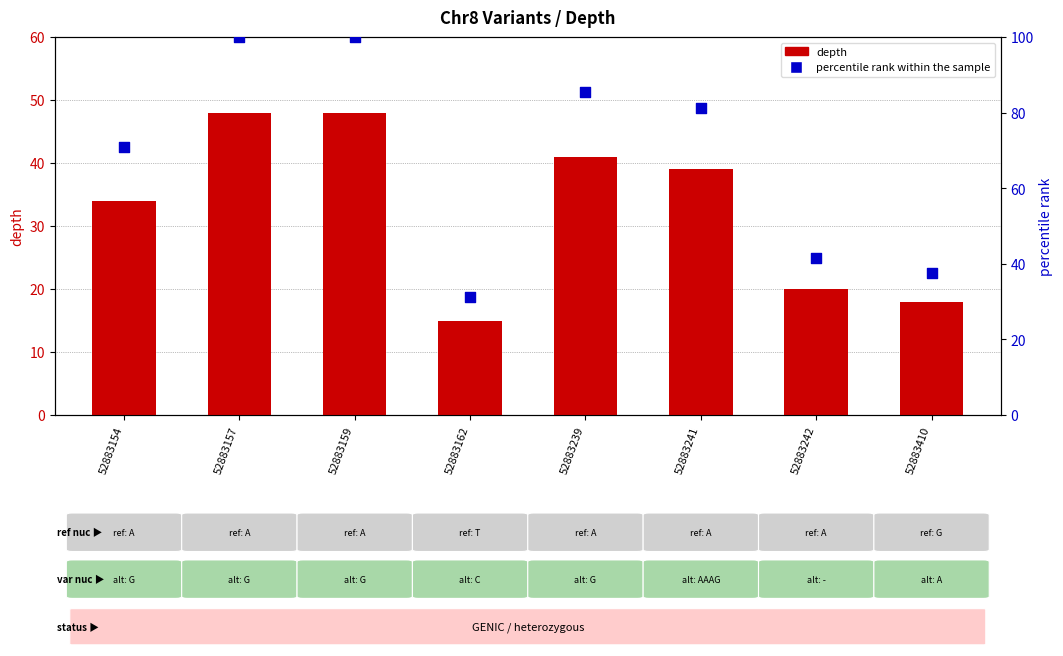

What are all the series names shown in the legend?

depth, percentile rank within the sample